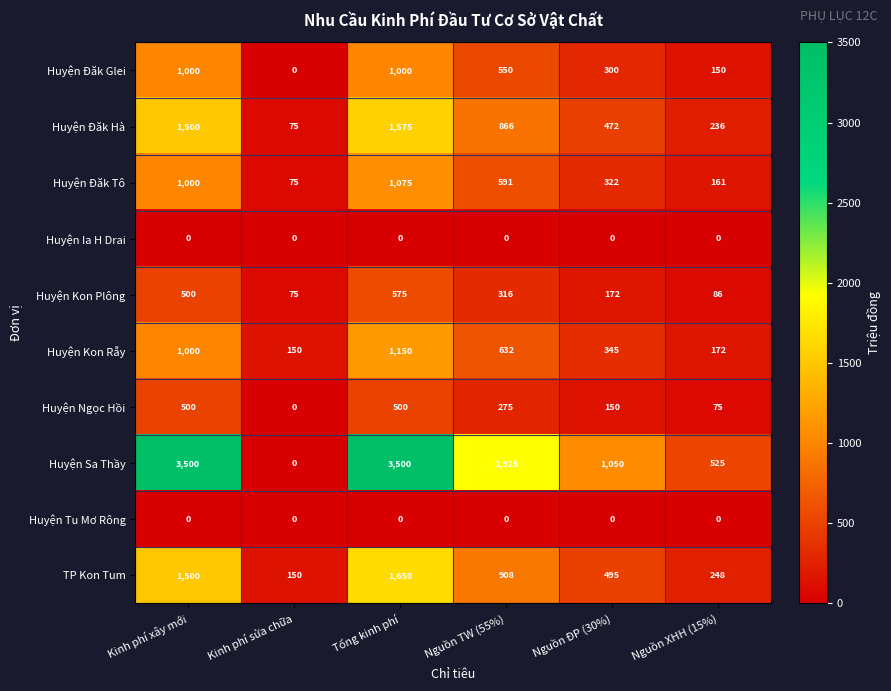

Between Kinh phí xây mới and Nguồn TW (55%), which series saw the biggest shift?

Huyện Sa Thầy